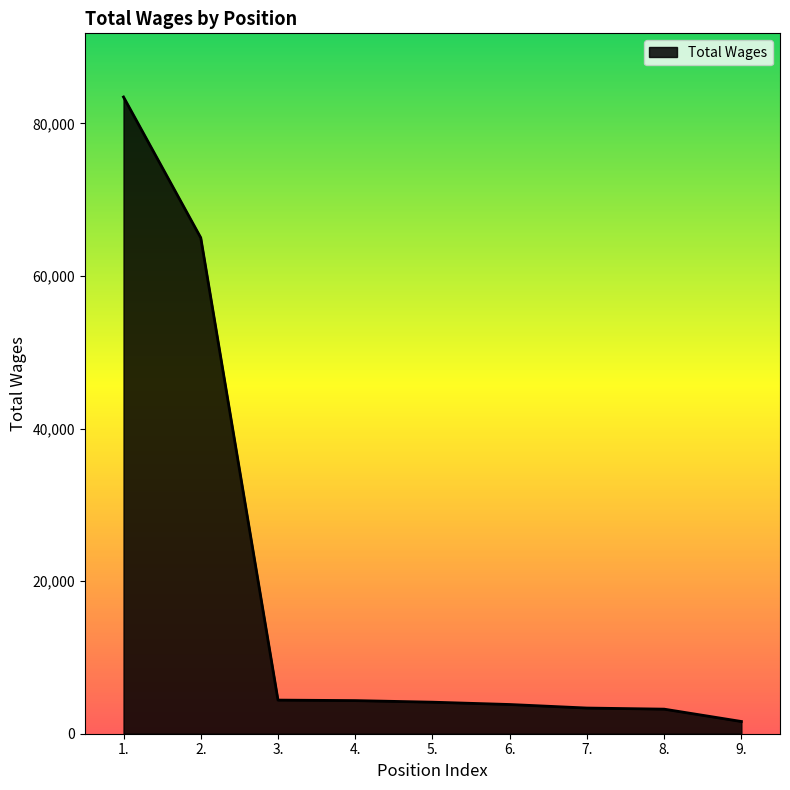

How many lines are shown in the chart?

1